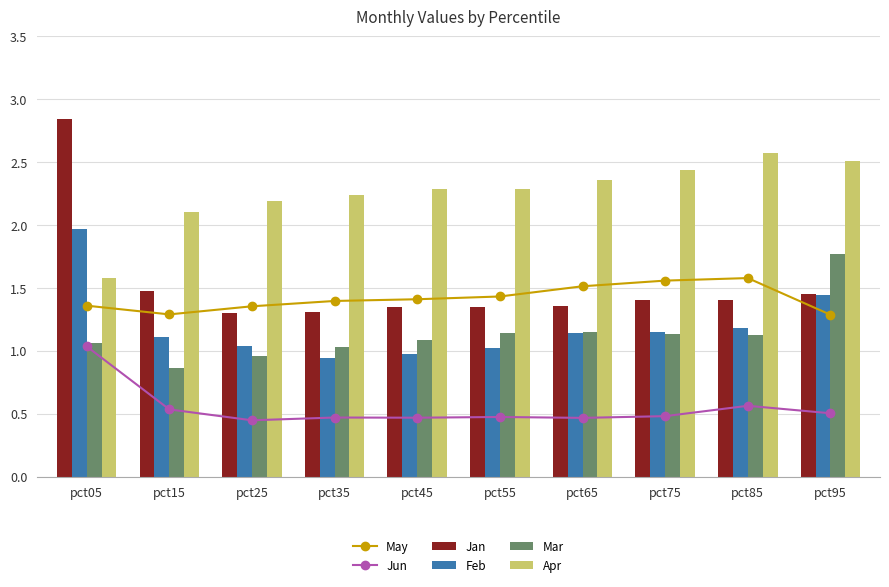

What is the difference between the second highest and minimum values in the Jun series?

0.1